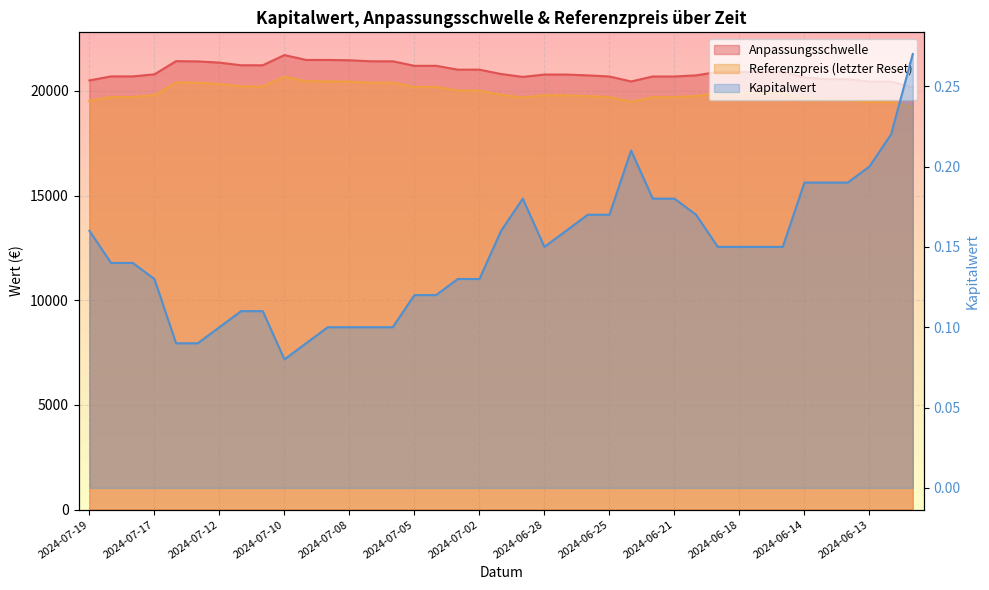

What is the label of the 26th point from the right?

2024-07-08